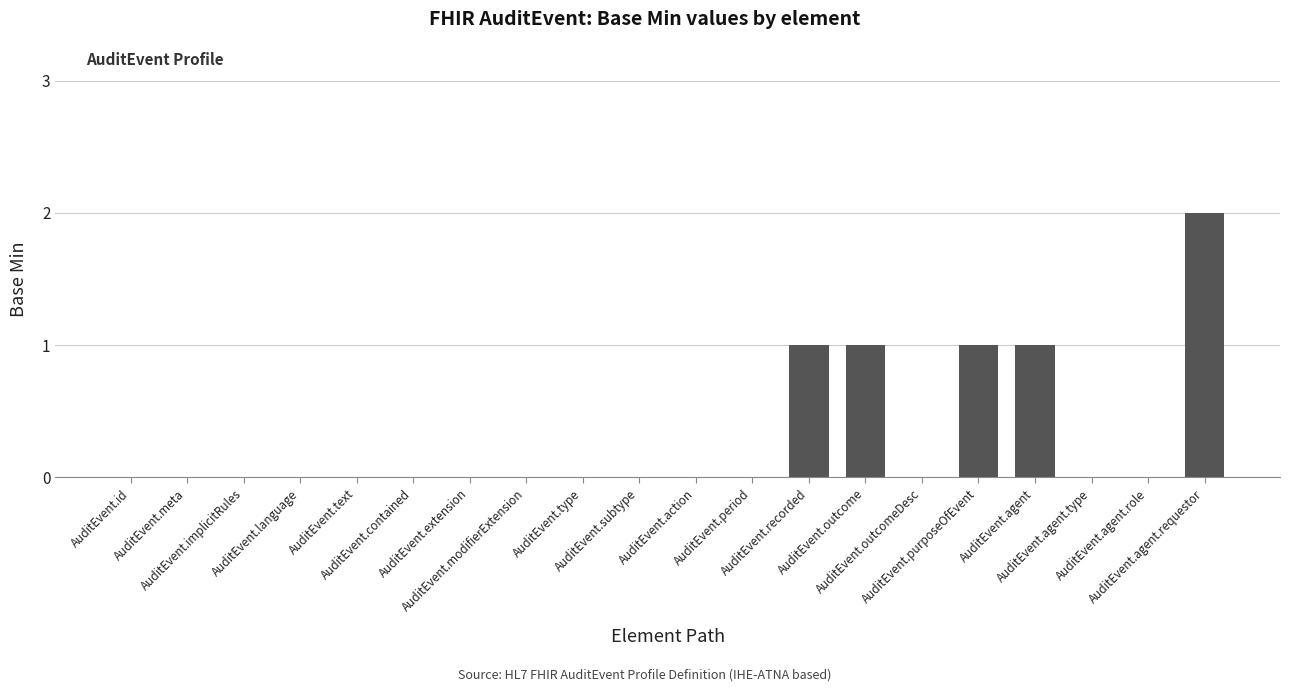

What is the sum of all values?

6